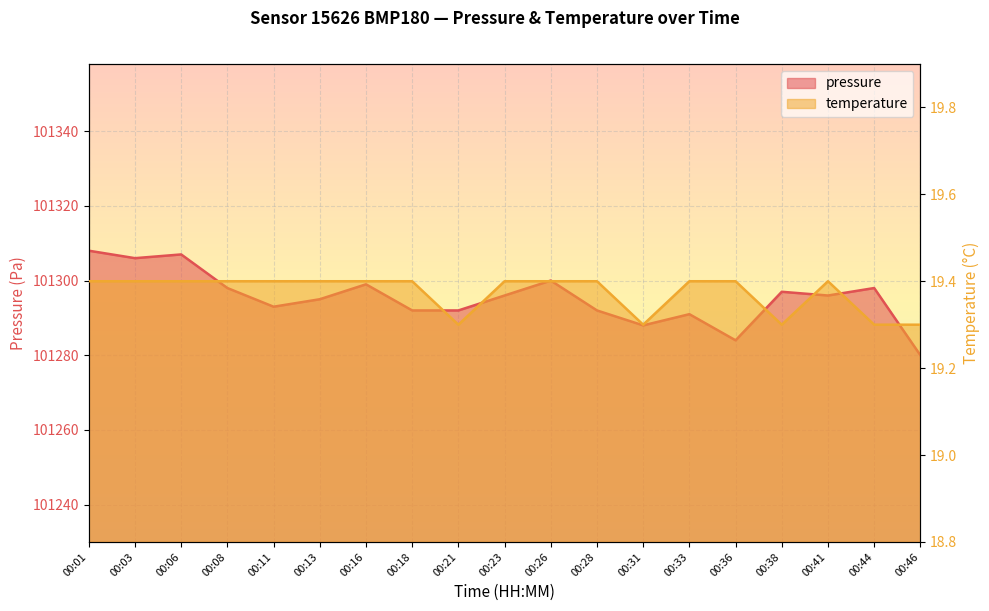

In pressure, how many points are higher than both neighbors (excluding endpoints)?

6